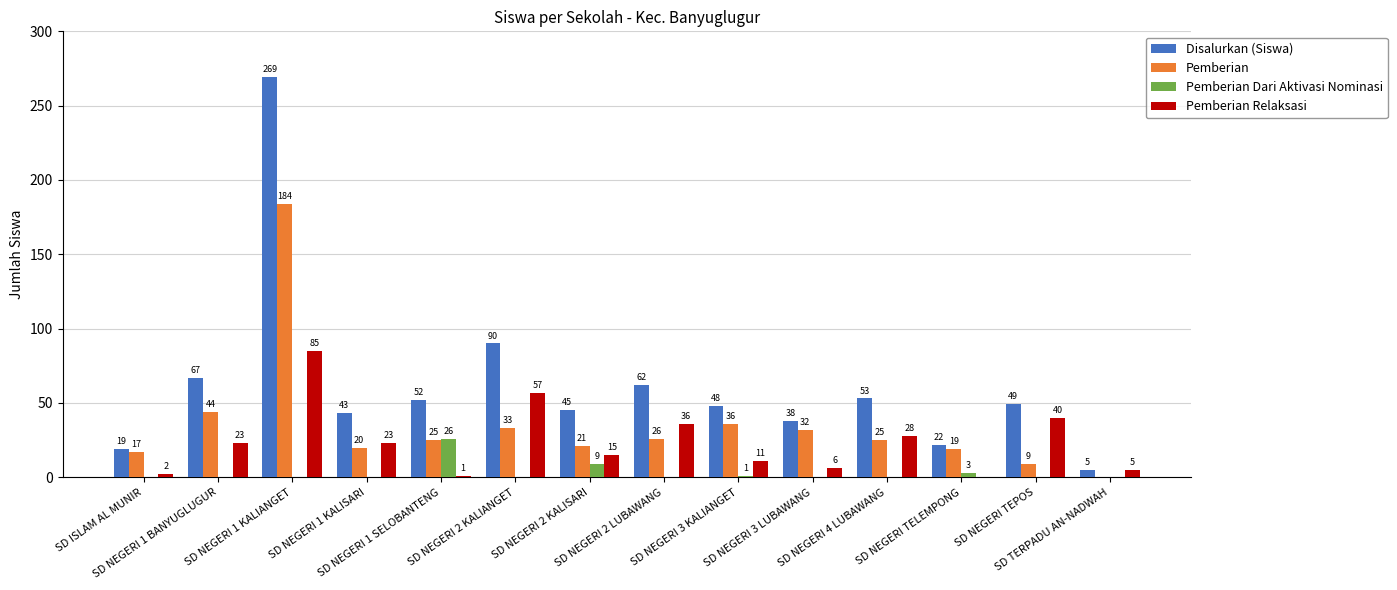

Reading left to right, extract all data points from this chart.

Disalurkan (Siswa): SD ISLAM AL MUNIR=19	SD NEGERI 1 BANYUGLUGUR=67	SD NEGERI 1 KALIANGET=269	SD NEGERI 1 KALISARI=43	SD NEGERI 1 SELOBANTENG=52	SD NEGERI 2 KALIANGET=90	SD NEGERI 2 KALISARI=45	SD NEGERI 2 LUBAWANG=62	SD NEGERI 3 KALIANGET=48	SD NEGERI 3 LUBAWANG=38	SD NEGERI 4 LUBAWANG=53	SD NEGERI TELEMPONG=22	SD NEGERI TEPOS=49	SD TERPADU AN-NADWAH=5
Pemberian: SD ISLAM AL MUNIR=17	SD NEGERI 1 BANYUGLUGUR=44	SD NEGERI 1 KALIANGET=184	SD NEGERI 1 KALISARI=20	SD NEGERI 1 SELOBANTENG=25	SD NEGERI 2 KALIANGET=33	SD NEGERI 2 KALISARI=21	SD NEGERI 2 LUBAWANG=26	SD NEGERI 3 KALIANGET=36	SD NEGERI 3 LUBAWANG=32	SD NEGERI 4 LUBAWANG=25	SD NEGERI TELEMPONG=19	SD NEGERI TEPOS=9	SD TERPADU AN-NADWAH=0
Pemberian Dari Aktivasi Nominasi: SD ISLAM AL MUNIR=0	SD NEGERI 1 BANYUGLUGUR=0	SD NEGERI 1 KALIANGET=0	SD NEGERI 1 KALISARI=0	SD NEGERI 1 SELOBANTENG=26	SD NEGERI 2 KALIANGET=0	SD NEGERI 2 KALISARI=9	SD NEGERI 2 LUBAWANG=0	SD NEGERI 3 KALIANGET=1	SD NEGERI 3 LUBAWANG=0	SD NEGERI 4 LUBAWANG=0	SD NEGERI TELEMPONG=3	SD NEGERI TEPOS=0	SD TERPADU AN-NADWAH=0
Pemberian Relaksasi: SD ISLAM AL MUNIR=2	SD NEGERI 1 BANYUGLUGUR=23	SD NEGERI 1 KALIANGET=85	SD NEGERI 1 KALISARI=23	SD NEGERI 1 SELOBANTENG=1	SD NEGERI 2 KALIANGET=57	SD NEGERI 2 KALISARI=15	SD NEGERI 2 LUBAWANG=36	SD NEGERI 3 KALIANGET=11	SD NEGERI 3 LUBAWANG=6	SD NEGERI 4 LUBAWANG=28	SD NEGERI TELEMPONG=0	SD NEGERI TEPOS=40	SD TERPADU AN-NADWAH=5